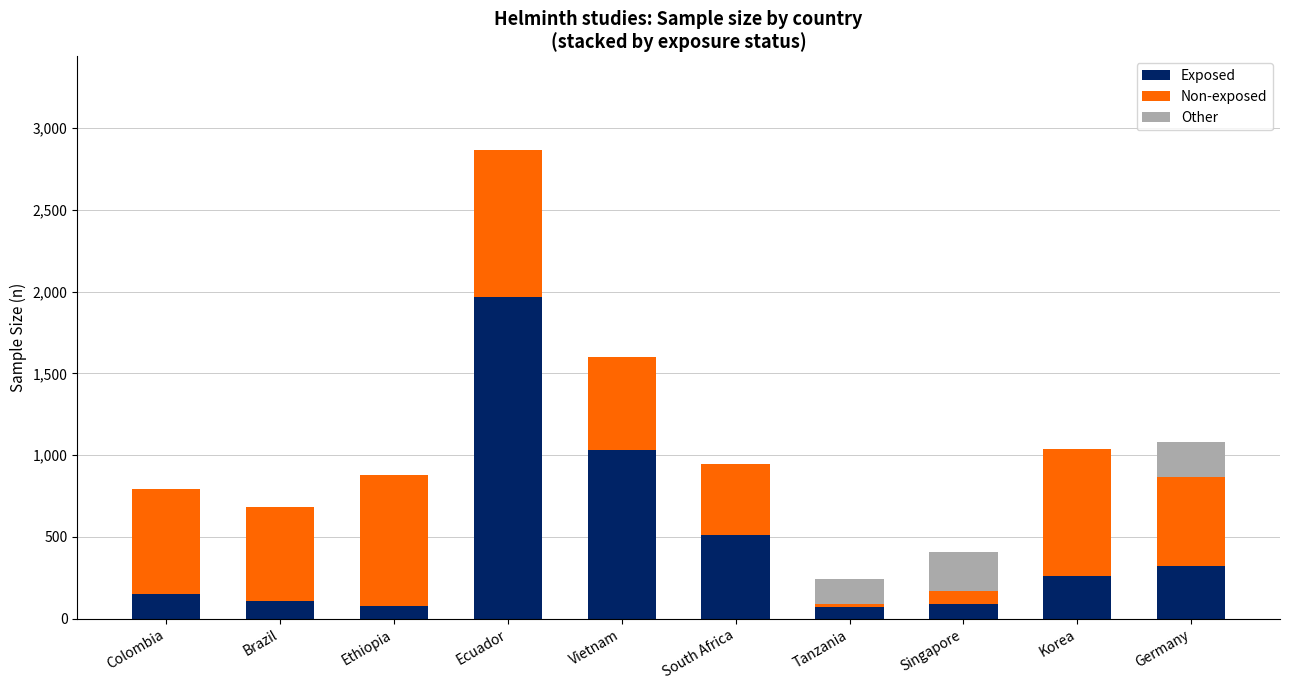

How many series are shown in this chart?

3